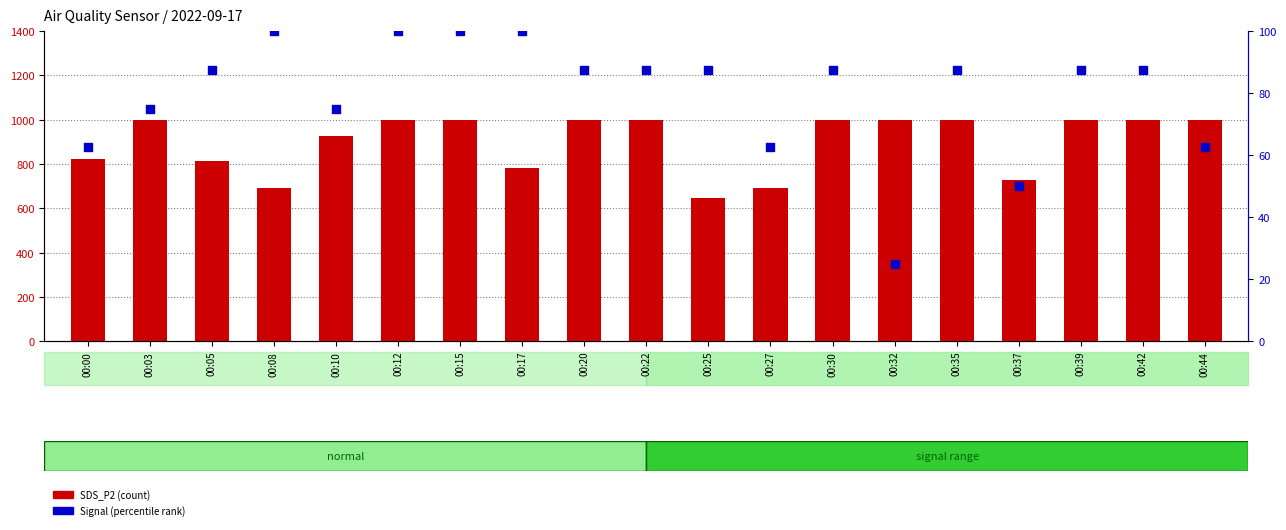

Which series contains the highest Y value?

SDS_P2 (count)